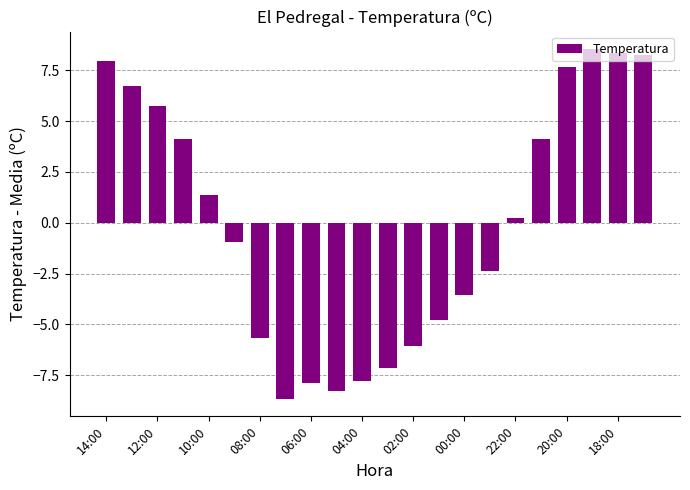

What is the value of the 13th bar from the left?

-6.1